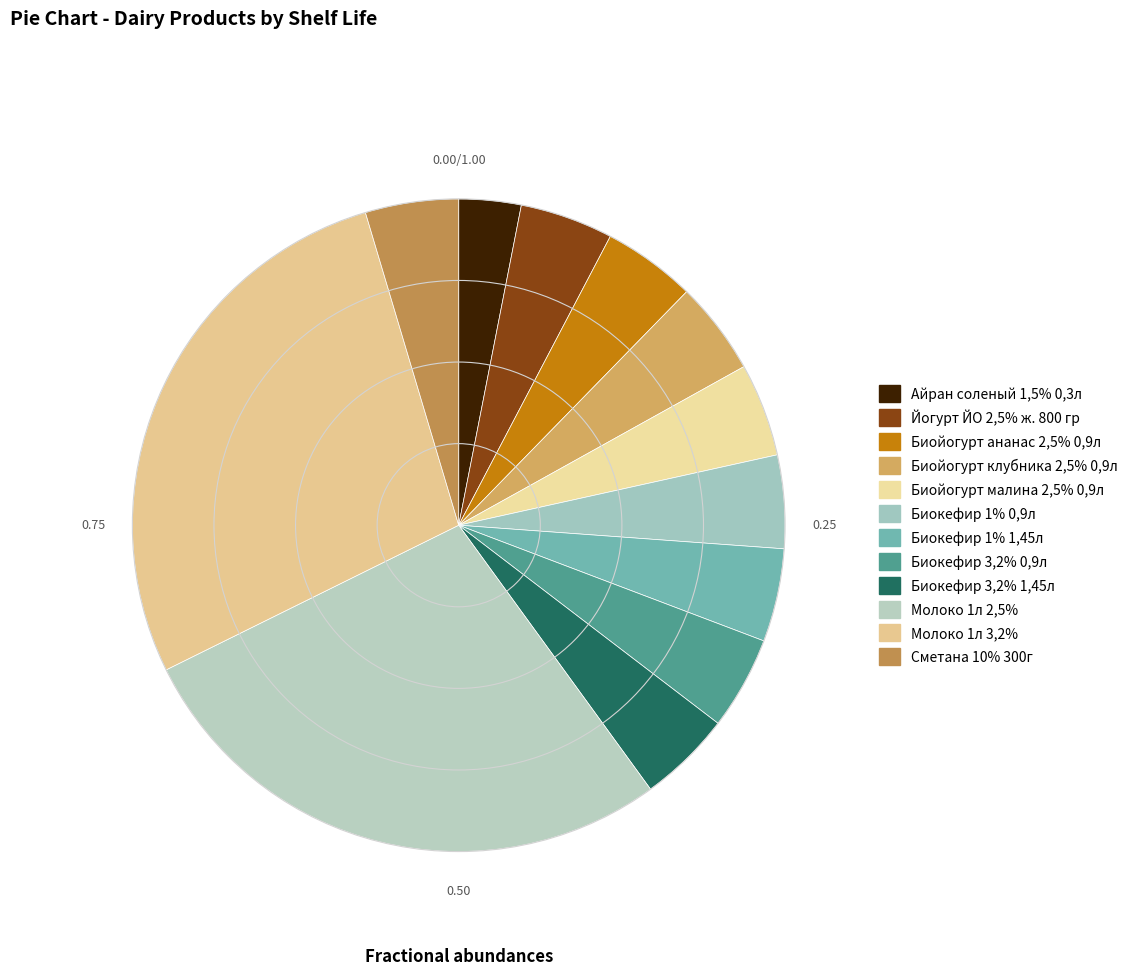

How many segments does this pie chart have?

12